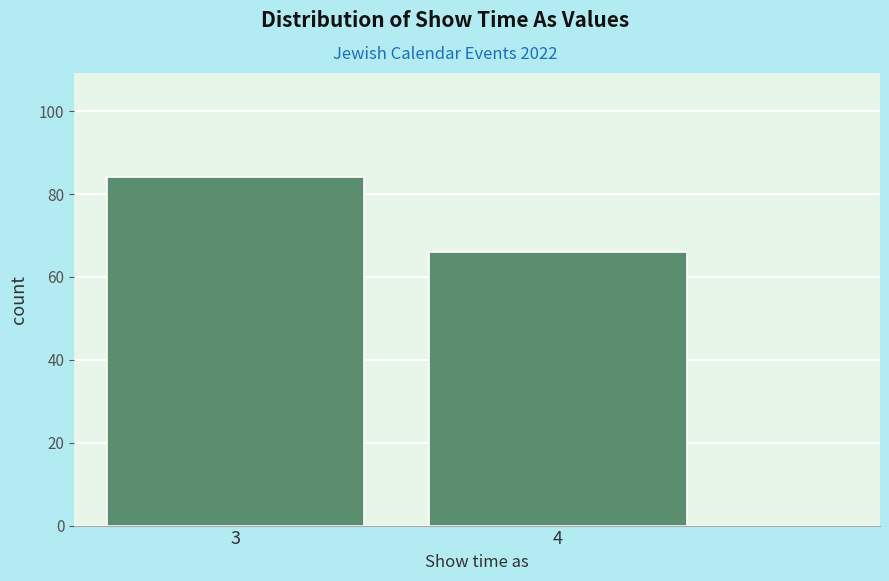

Reading left to right, list all the values displayed in this chart.

84	66